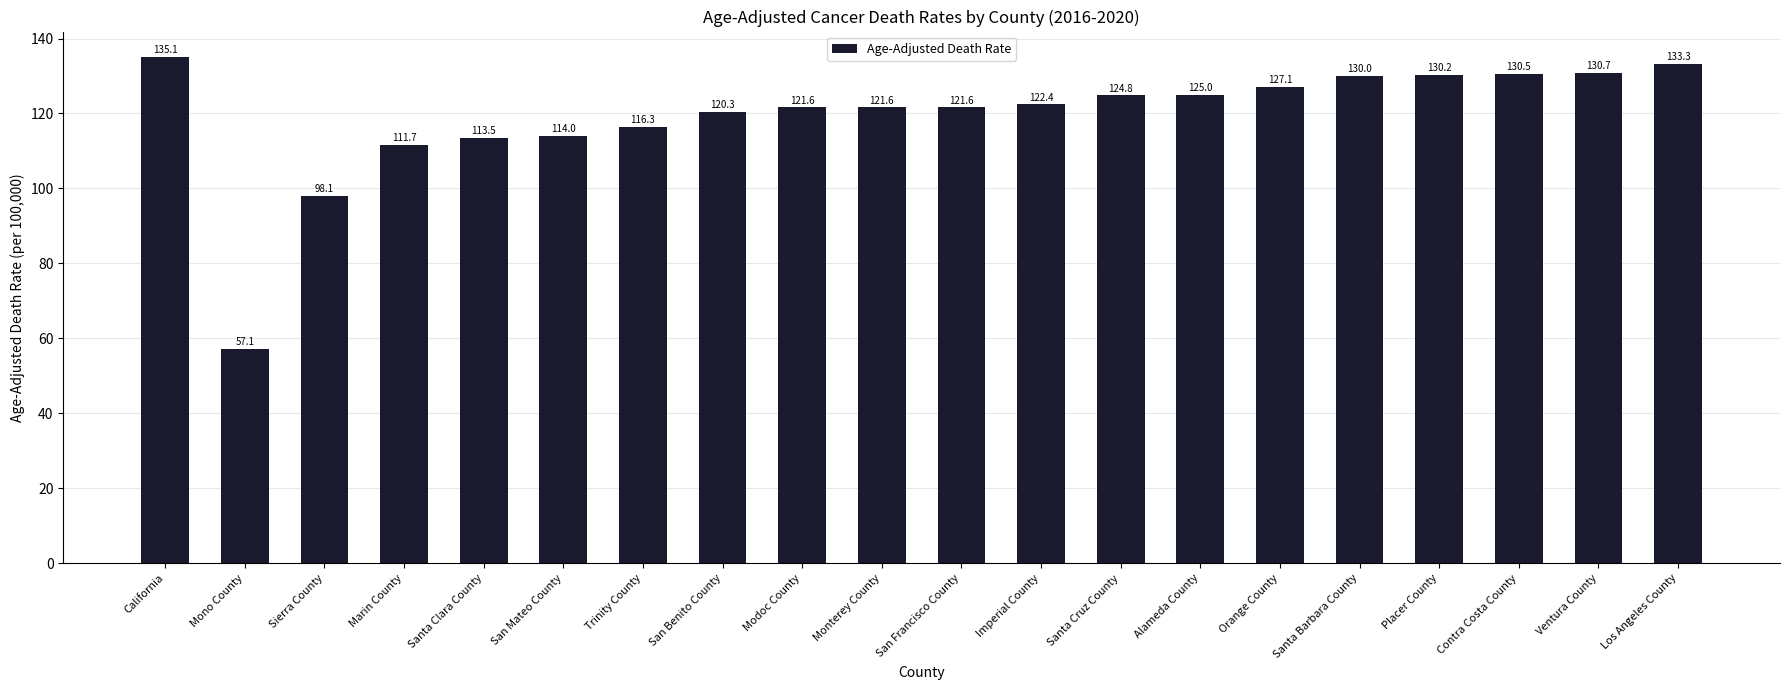

What is the change in value from Modoc County to Imperial County?

+0.8